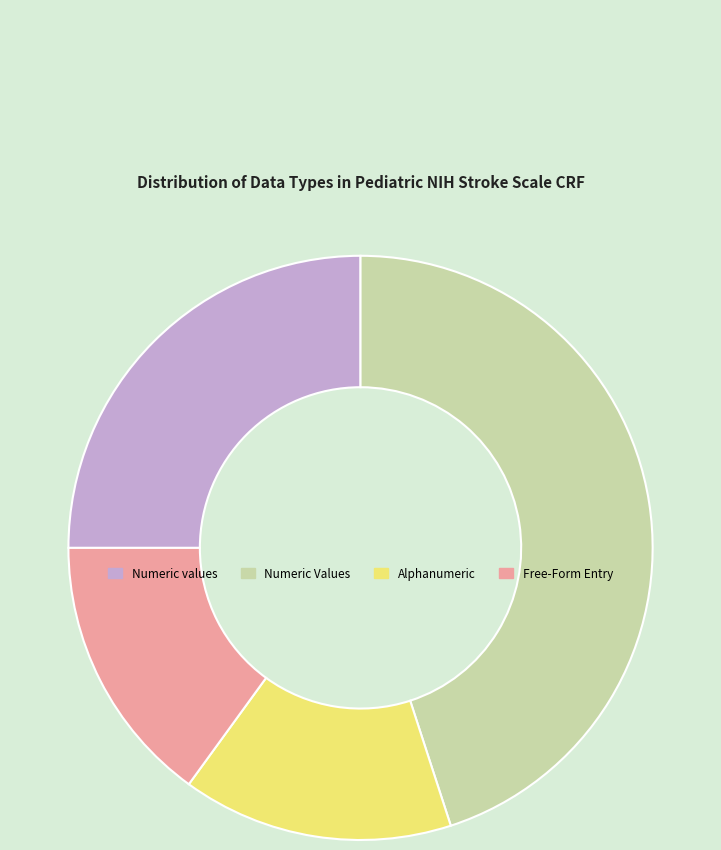

What is the largest slice in the pie chart?

Numeric Values